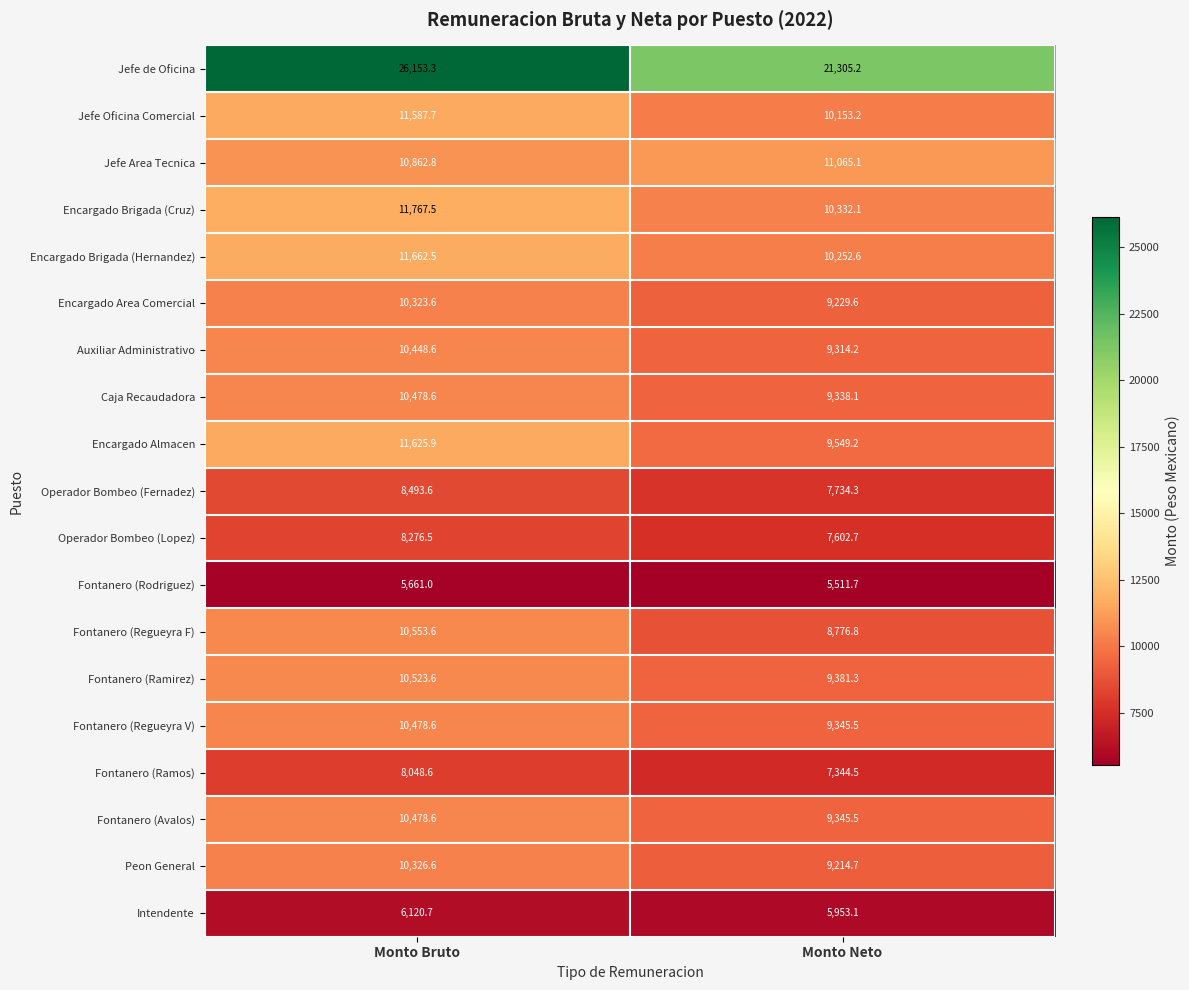

Where is Jefe de Oficina nearest to the value 23729?

Monto Neto